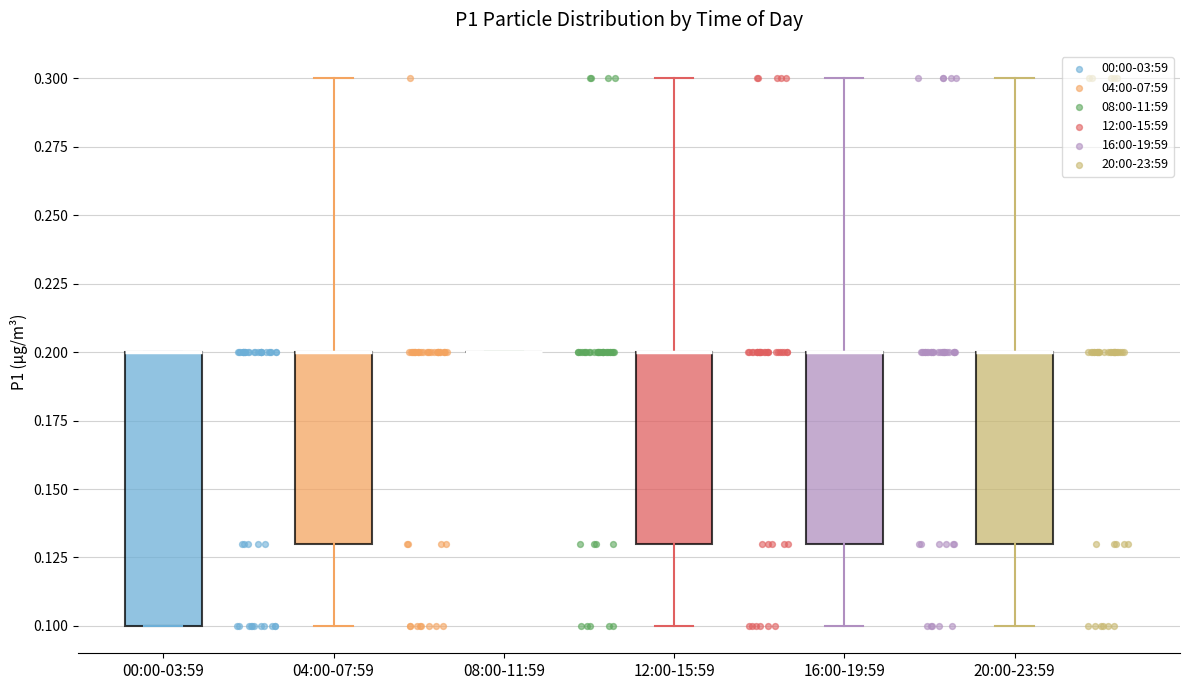

Which box is the tallest, from its lower edge to its upper edge?

00:00-03:59